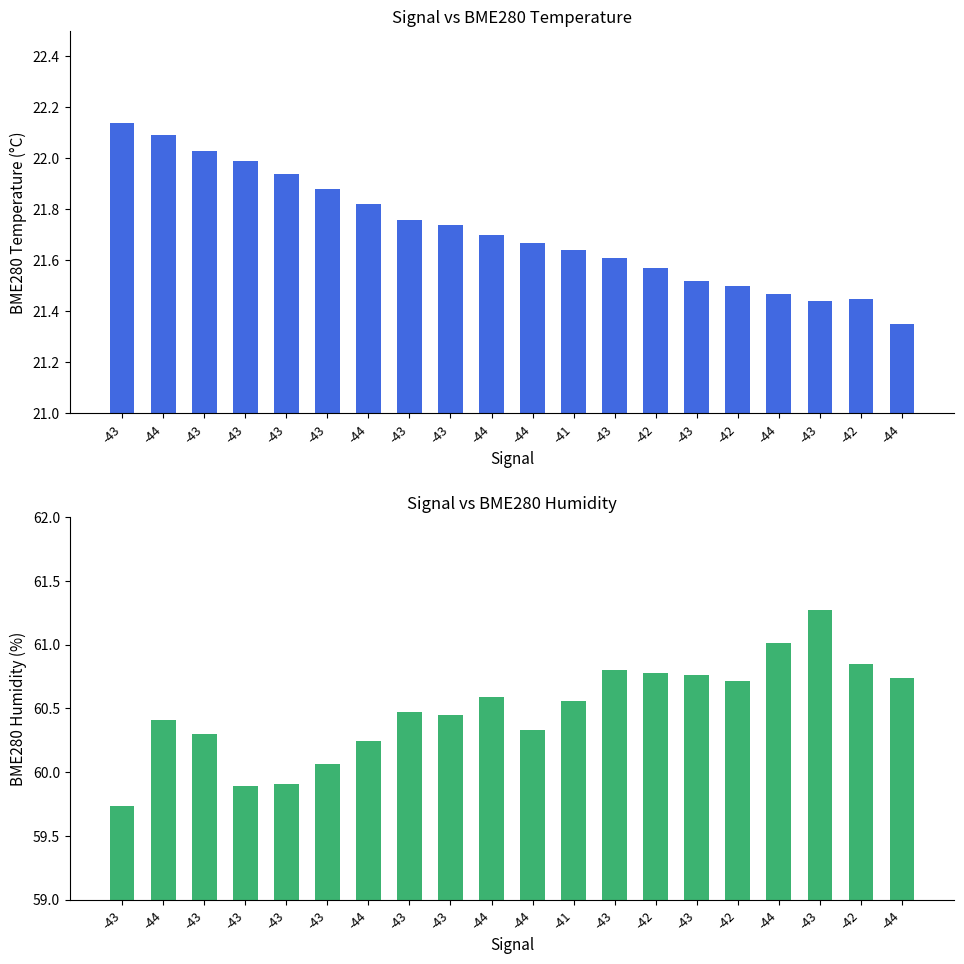

What is the value of the BME280_temperature bar at the 2nd from the left?

22.1